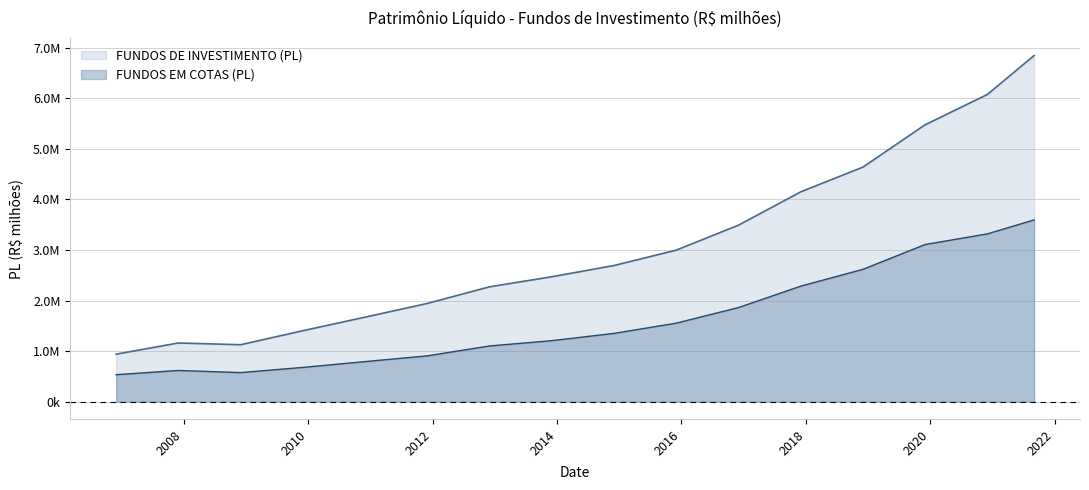

List the series in order of their peak value, highest first.

FUNDOS DE INVESTIMENTO (PL), FUNDOS EM COTAS (PL)